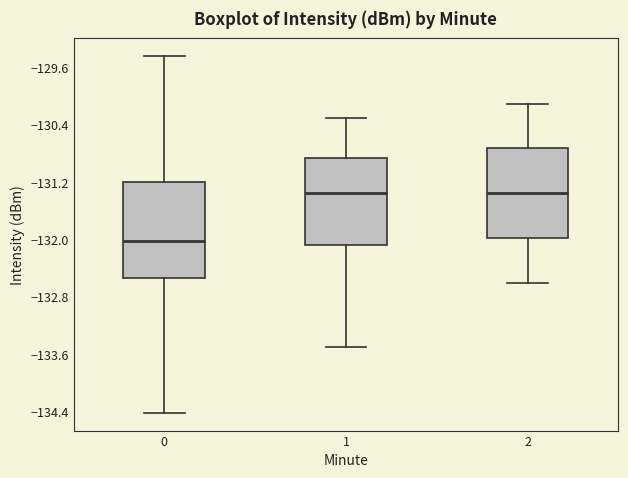

Reading left to right, transcribe this box plot: for each box, give where its median line is, the range the box spans, and where its two whiskers end, as read against the y-axis. The values are not printed on the chart, so give them approximately, as read against the axis.

0: median -132.0, box -132.5 to -131.2, whiskers -134.4 to -129.4
1: median -131.3, box -132.1 to -130.9, whiskers -133.5 to -130.3
2: median -131.3, box -132.0 to -130.7, whiskers -132.6 to -130.1